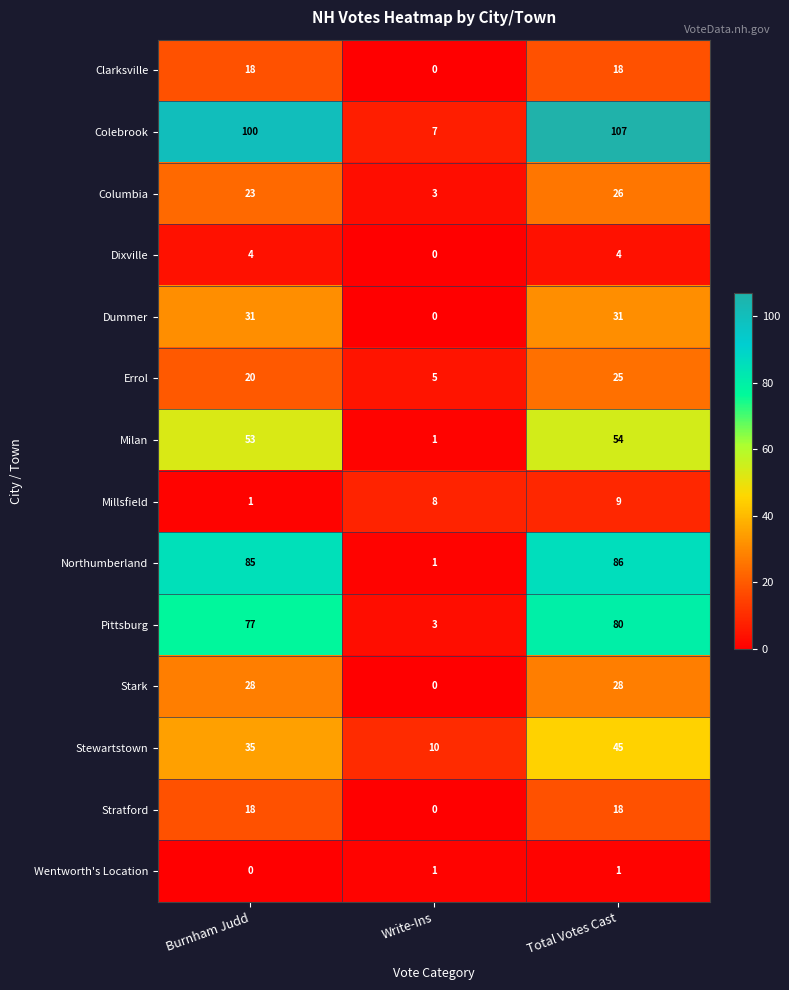

What is the approximate value of Millsfield at Write-Ins?

8